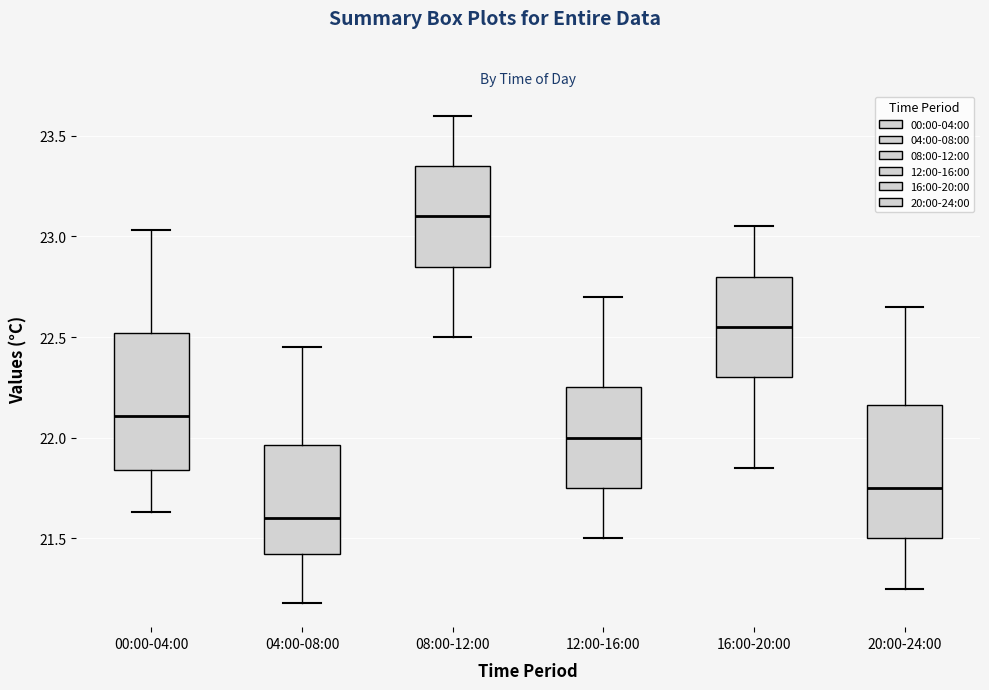

Reading left to right, transcribe this box plot: for each box, give where its median line is, the range the box spans, and where its two whiskers end, as read against the y-axis. The values are not printed on the chart, so give them approximately, as read against the axis.

00:00-04:00: median 22.10, box 21.85 to 22.50, whiskers 21.65 to 23.05
04:00-08:00: median 21.60, box 21.40 to 21.95, whiskers 21.20 to 22.45
08:00-12:00: median 23.10, box 22.85 to 23.35, whiskers 22.50 to 23.60
12:00-16:00: median 22.00, box 21.75 to 22.25, whiskers 21.50 to 22.70
16:00-20:00: median 22.55, box 22.30 to 22.80, whiskers 21.85 to 23.05
20:00-24:00: median 21.75, box 21.50 to 22.15, whiskers 21.25 to 22.65